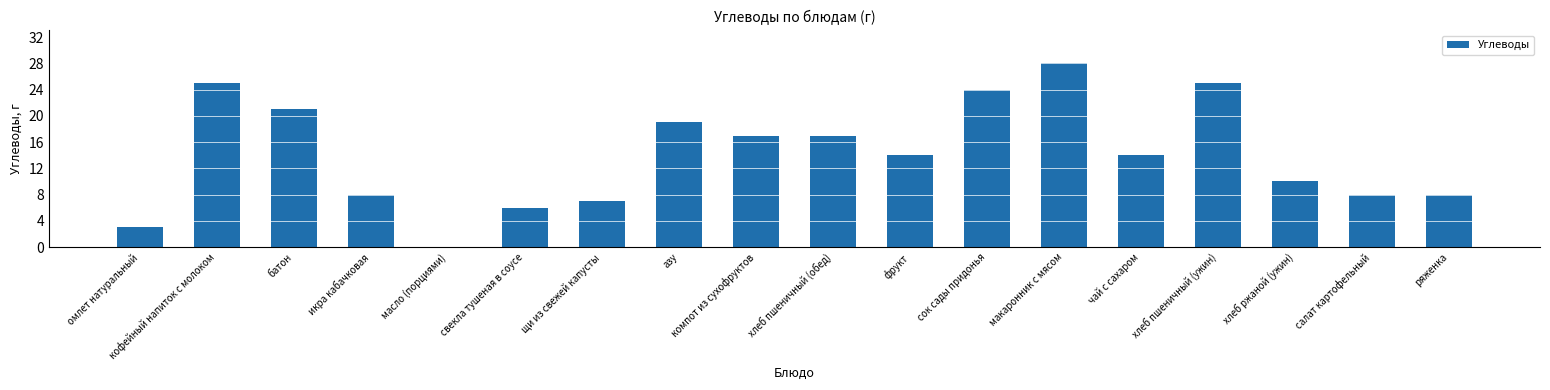

Reading left to right, what are all the values shown in this chart?

3	25	21	8	0	6	7	19	17	17	14	24	28	14	25	10	8	8